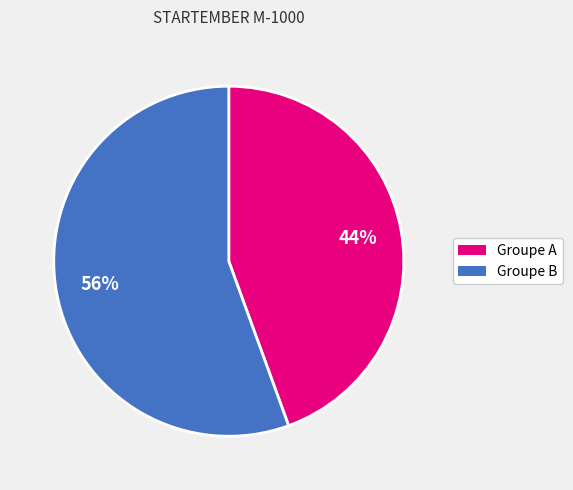

To the nearest percent, what is the average slice percentage?

50%